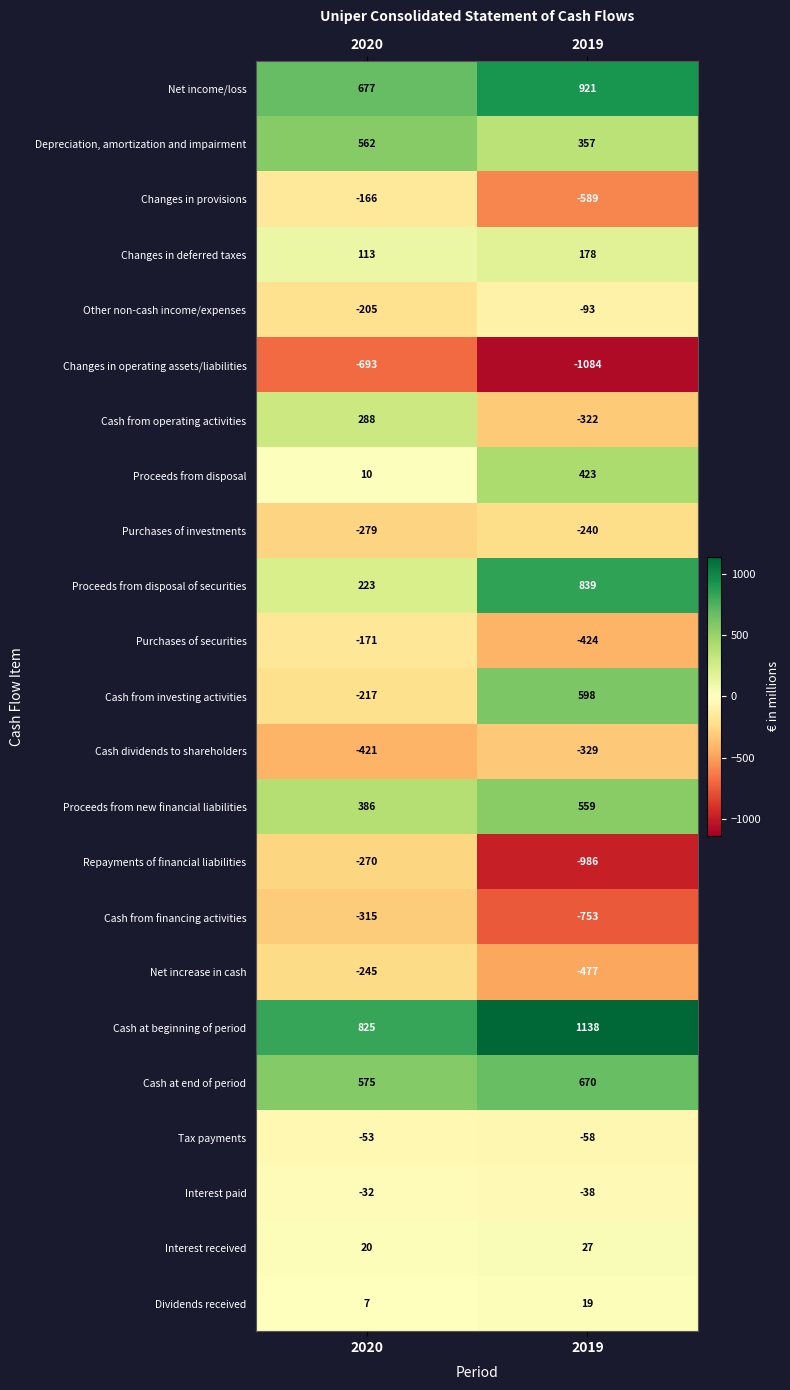

What is the maximum value shown in the chart?

1138